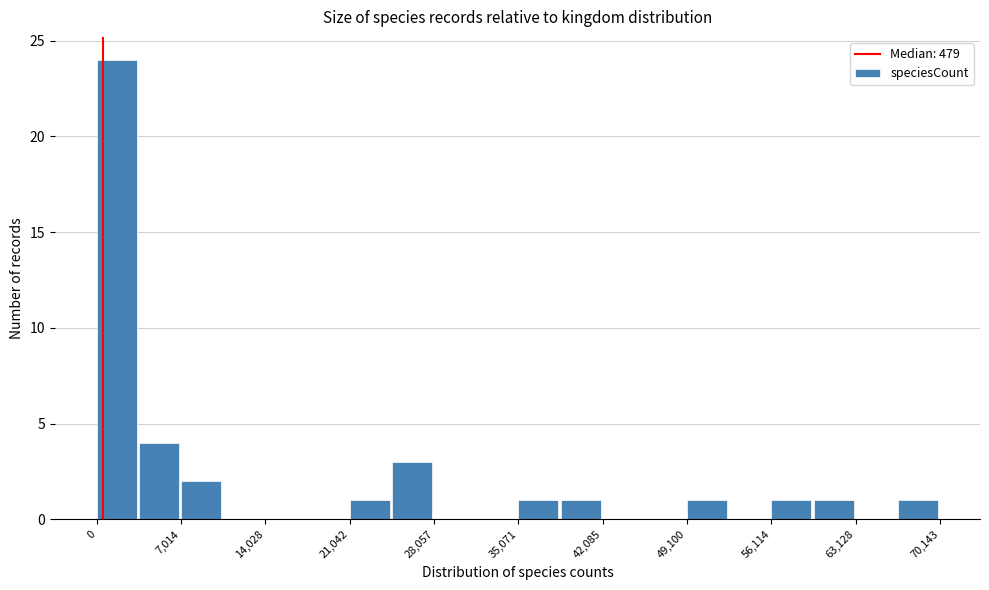

Around what value on the x-axis is the tallest bar? Give the approximate position of its centre, as read against the axis.

2000